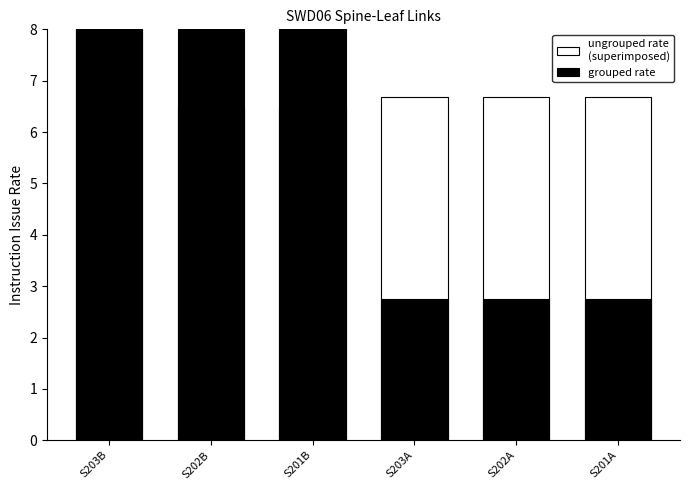

How many ungrouped rate
(superimposed) values are between 6 and 7?

5